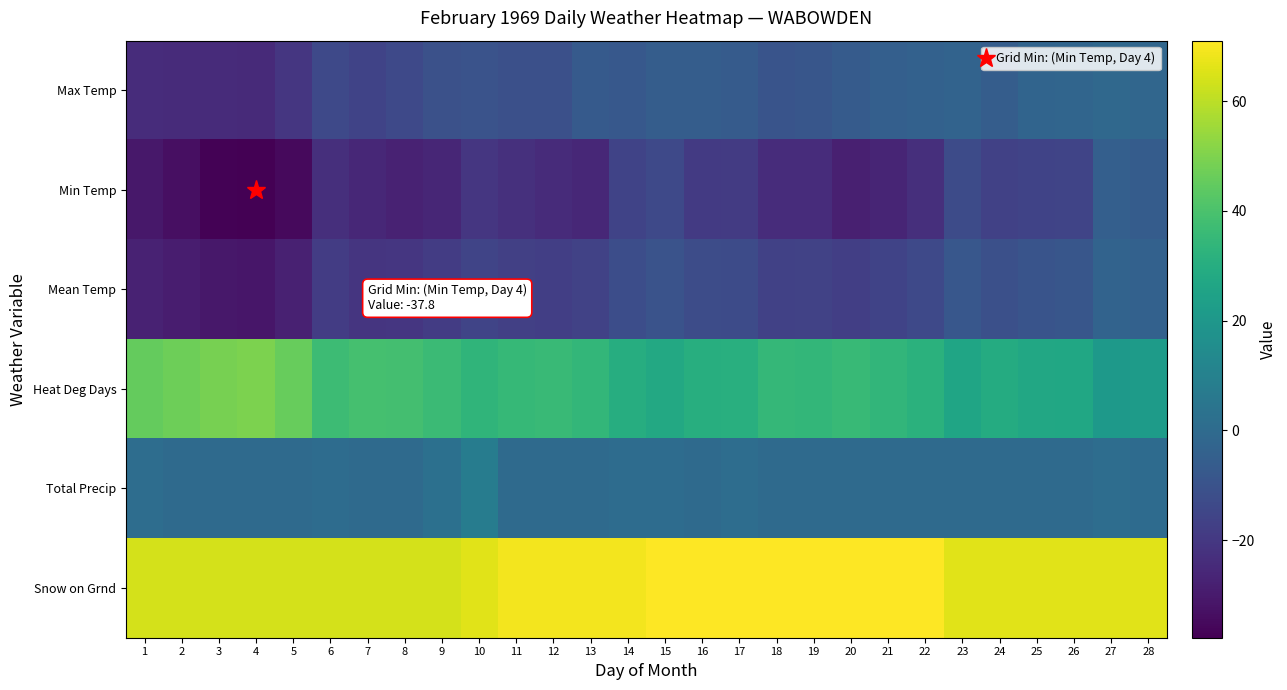

Reading left to right, extract all data points from this chart.

Max Temp: 1=-23.9	2=-24.4	3=-24.4	4=-25.0	5=-20.6	6=-13.9	7=-16.1	8=-13.9	9=-10.6	10=-10.0	11=-11.1	12=-11.1	13=-7.2	14=-7.8	15=-5.6	16=-5.6	17=-6.7	18=-9.4	19=-8.9	20=-6.7	21=-5.0	22=-3.9	23=-3.3	24=-5.6	25=-2.8	26=-2.2	27=-1.1	28=-1.7
Min Temp: 1=-30.6	2=-33.3	3=-37.2	4=-37.8	5=-35.0	6=-23.3	7=-25.6	8=-27.2	9=-26.1	10=-20.6	11=-22.8	12=-24.4	13=-25.6	14=-16.1	15=-13.9	16=-19.4	17=-18.9	18=-23.9	19=-23.9	20=-28.3	21=-26.7	22=-23.3	23=-12.8	24=-16.7	25=-16.1	26=-15.6	27=-5.0	28=-6.1
Mean Temp: 1=-27.3	2=-28.9	3=-30.8	4=-31.4	5=-27.8	6=-18.6	7=-20.9	8=-20.6	9=-18.4	10=-15.3	11=-17.0	12=-17.8	13=-16.4	14=-12.0	15=-9.8	16=-12.5	17=-12.8	18=-16.7	19=-16.4	20=-17.5	21=-15.9	22=-13.6	23=-8.1	24=-11.2	25=-9.5	26=-8.9	27=-3.1	28=-3.9
Heat Deg Days: 1=45.3	2=46.9	3=48.8	4=49.4	5=45.8	6=36.6	7=38.9	8=38.6	9=36.4	10=33.3	11=35.0	12=35.8	13=34.4	14=30.0	15=27.8	16=30.5	17=30.8	18=34.7	19=34.4	20=35.5	21=33.9	22=31.6	23=26.1	24=29.2	25=27.5	26=26.9	27=21.1	28=21.9
Total Precip: 1=1.0	2=0.0	3=0.0	4=0.0	5=0.0	6=0.5	7=0.0	8=0.0	9=2.3	10=7.9	11=0.0	12=0.0	13=0.0	14=0.8	15=0.8	16=0.0	17=1.3	18=0.0	19=0.0	20=0.0	21=0.0	22=0.0	23=0.0	24=0.0	25=0.0	26=0.0	27=1.0	28=0.3
Snow on Grnd: 1=64.0	2=64.0	3=64.0	4=64.0	5=64.0	6=64.0	7=64.0	8=64.0	9=64.0	10=66.0	11=69.0	12=69.0	13=69.0	14=69.0	15=71.0	16=71.0	17=71.0	18=71.0	19=71.0	20=71.0	21=71.0	22=71.0	23=66.0	24=66.0	25=66.0	26=66.0	27=66.0	28=66.0